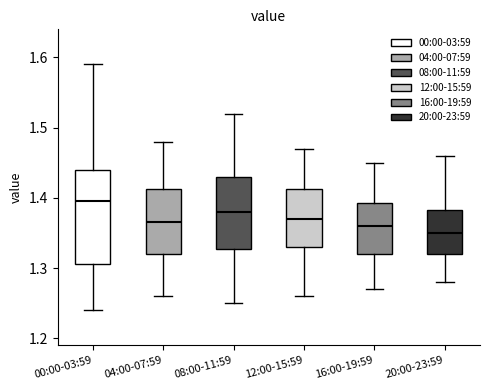

Reading left to right, transcribe this box plot: for each box, give where its median line is, the range the box spans, and where its two whiskers end, as read against the y-axis. The values are not printed on the chart, so give them approximately, as read against the axis.

00:00-03:59: median 1.40, box 1.31 to 1.44, whiskers 1.24 to 1.59
04:00-07:59: median 1.37, box 1.32 to 1.41, whiskers 1.26 to 1.48
08:00-11:59: median 1.38, box 1.33 to 1.43, whiskers 1.25 to 1.52
12:00-15:59: median 1.37, box 1.33 to 1.41, whiskers 1.26 to 1.47
16:00-19:59: median 1.36, box 1.32 to 1.39, whiskers 1.27 to 1.45
20:00-23:59: median 1.35, box 1.32 to 1.38, whiskers 1.28 to 1.46